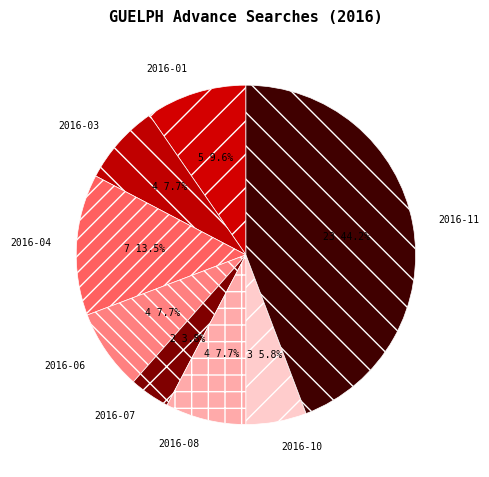

To the nearest percent, what portion does 2016-06 represent?

8%